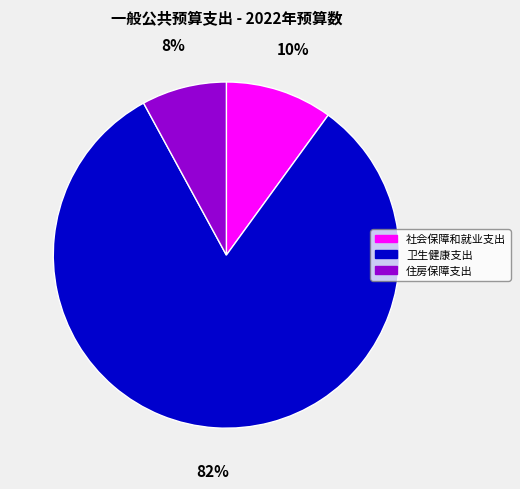

Is there any slice that represents more than half of the pie?

Yes